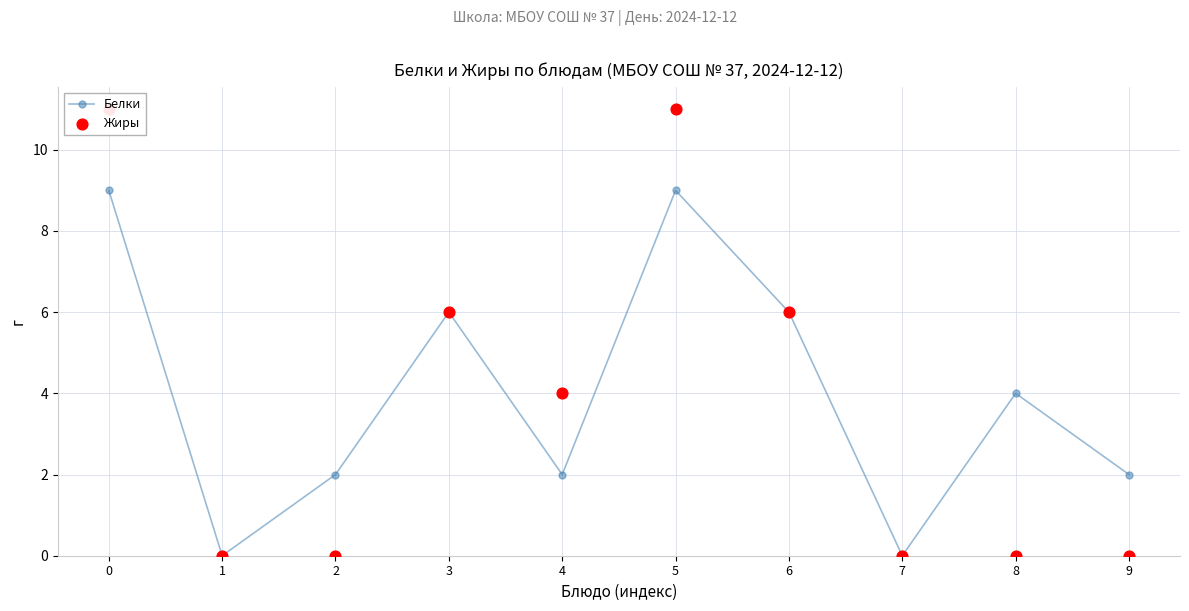

Which series has the largest Y range (max minus min)?

Жиры